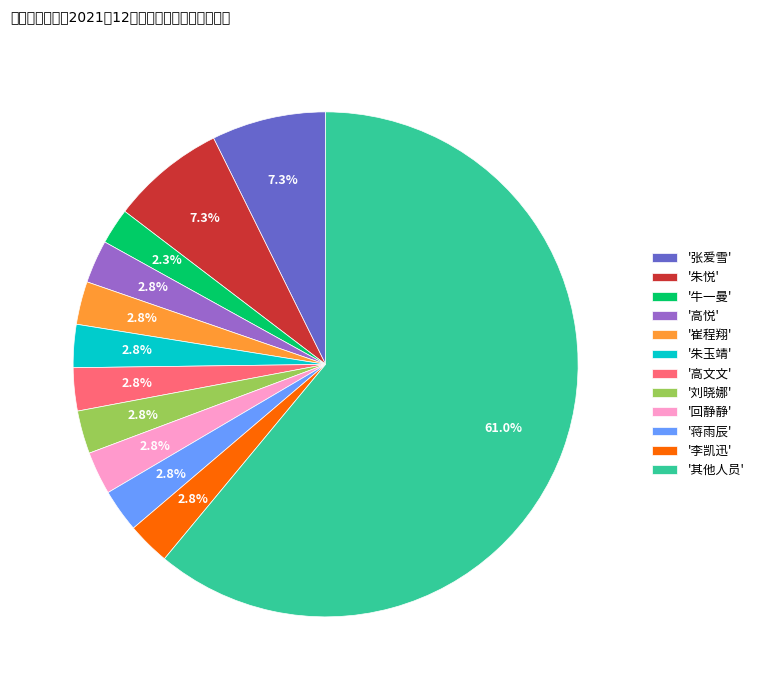

Which slice represents more than half of the pie?

'其他人员'